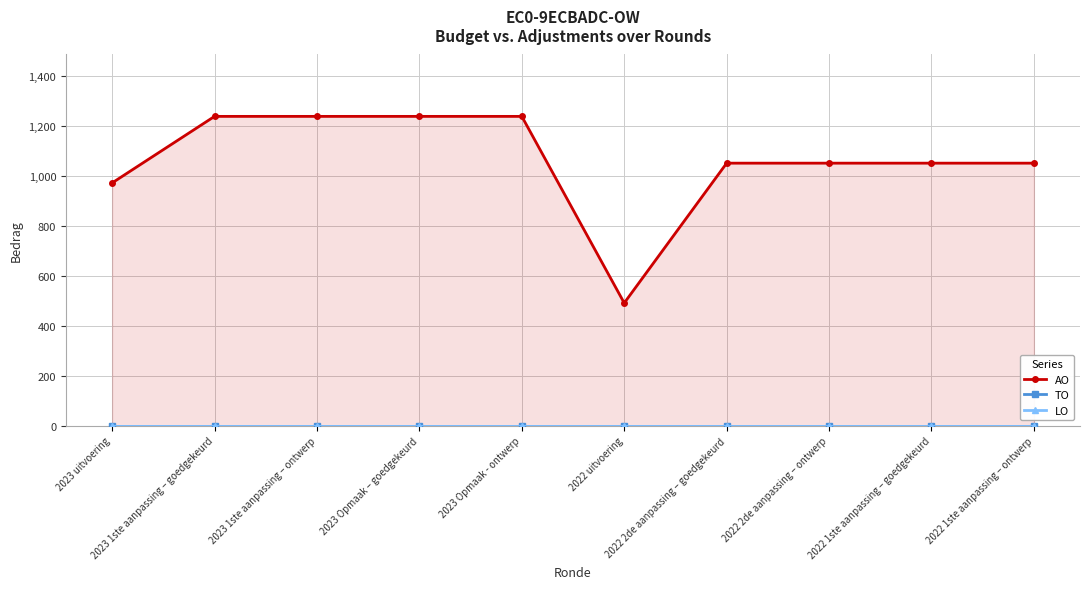

Reading left to right, extract all data points from this chart.

AO: 971	1237	1237	1237	1237	491	1050	1050	1050	1050
TO: 0	0	0	0	0	0	0	0	0	0
LO: 0	0	0	0	0	0	0	0	0	0